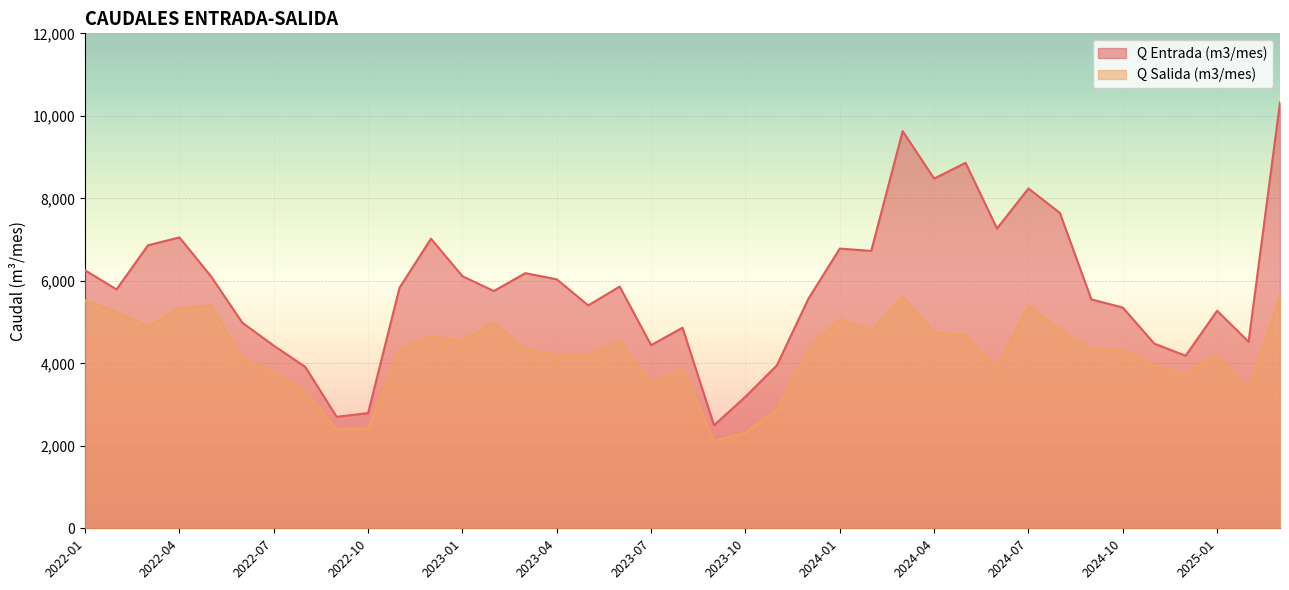

The Q Salida (m3/mes) series shows 1386 at 2024-05. True or false?

False